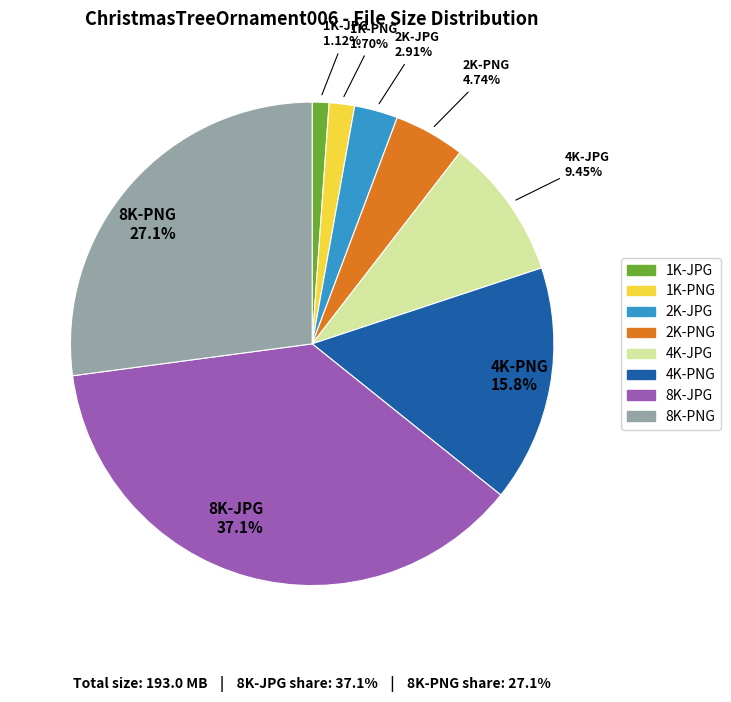

Is there any slice that represents more than half of the pie?

No